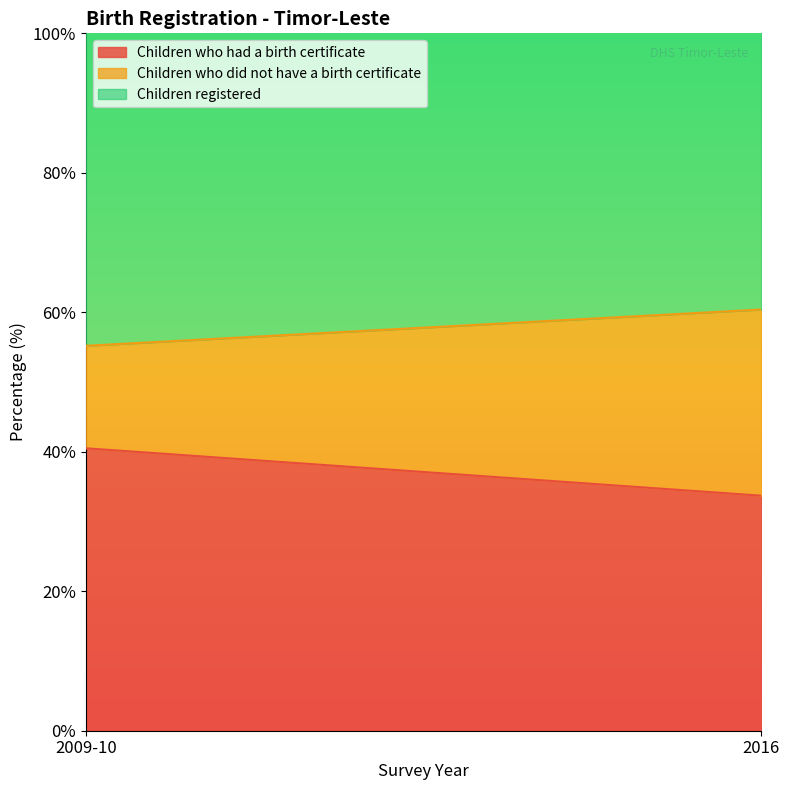

Is it true that Children registered equals 55.2 at 2009-10?

True